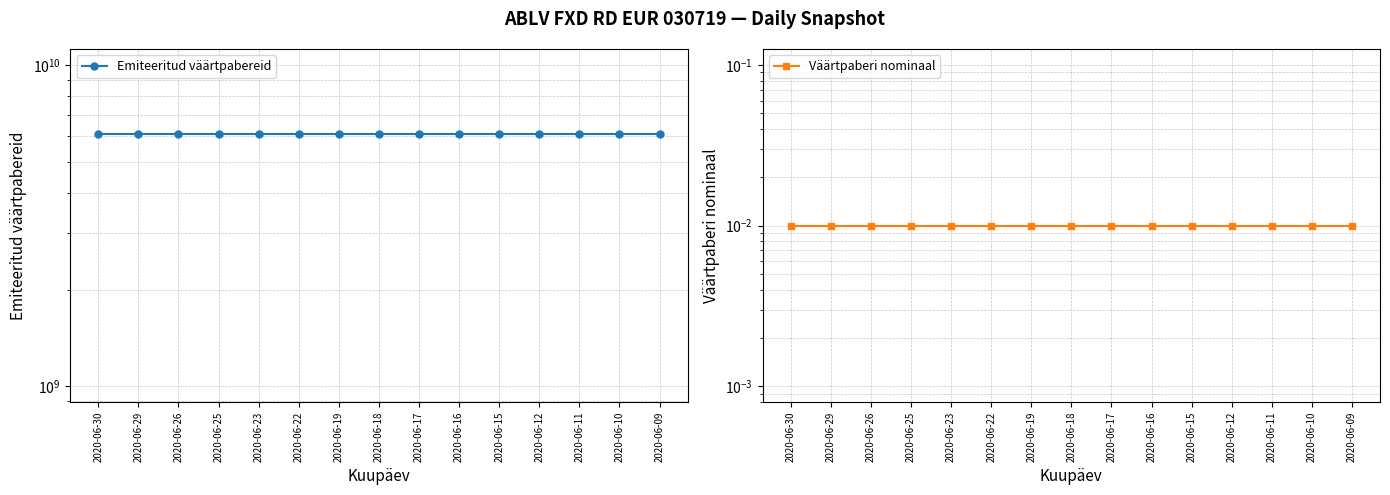

Between 2020-06-23 and 2020-06-16, which series saw the biggest shift?

Emiteeritud väärtpabereid